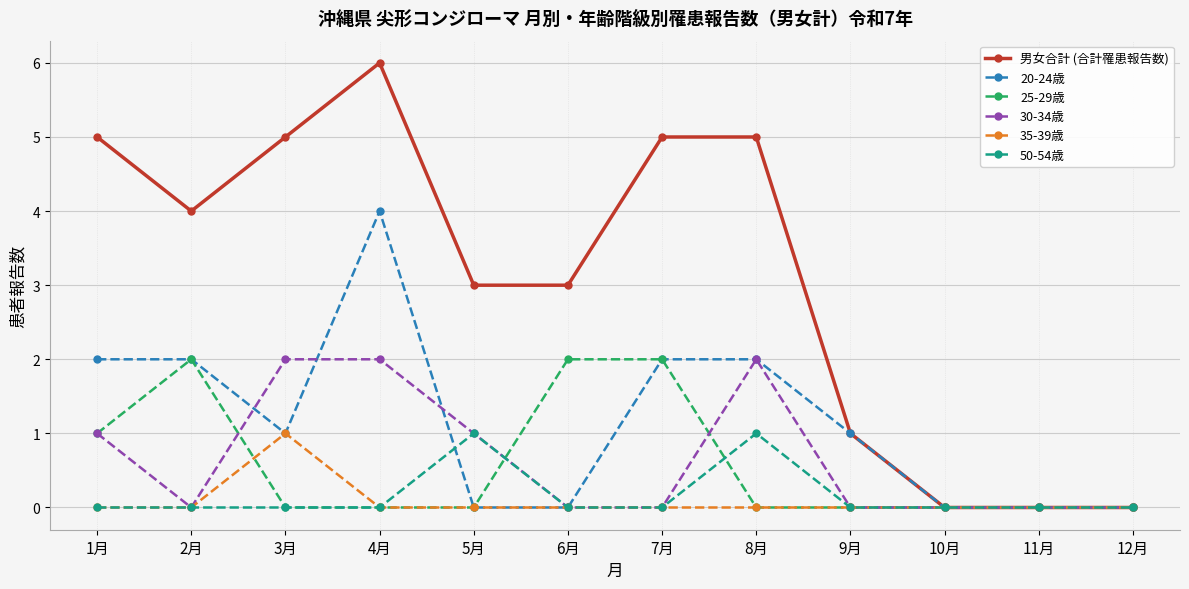

Between 1月 and 10月, which series saw the biggest shift?

男女合計 (合計罹患報告数)